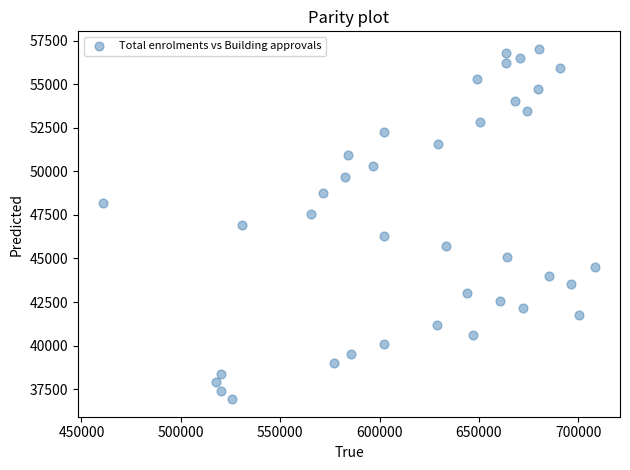

What is the range of X values (max minus min)?

247875